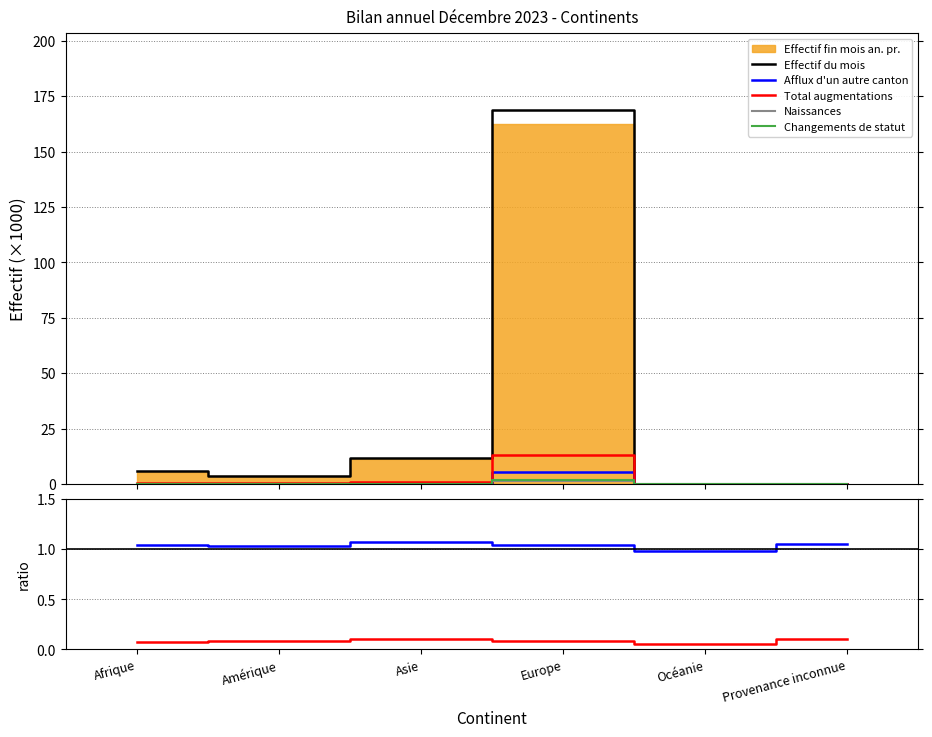

Does the chart have visible grid lines?

Yes